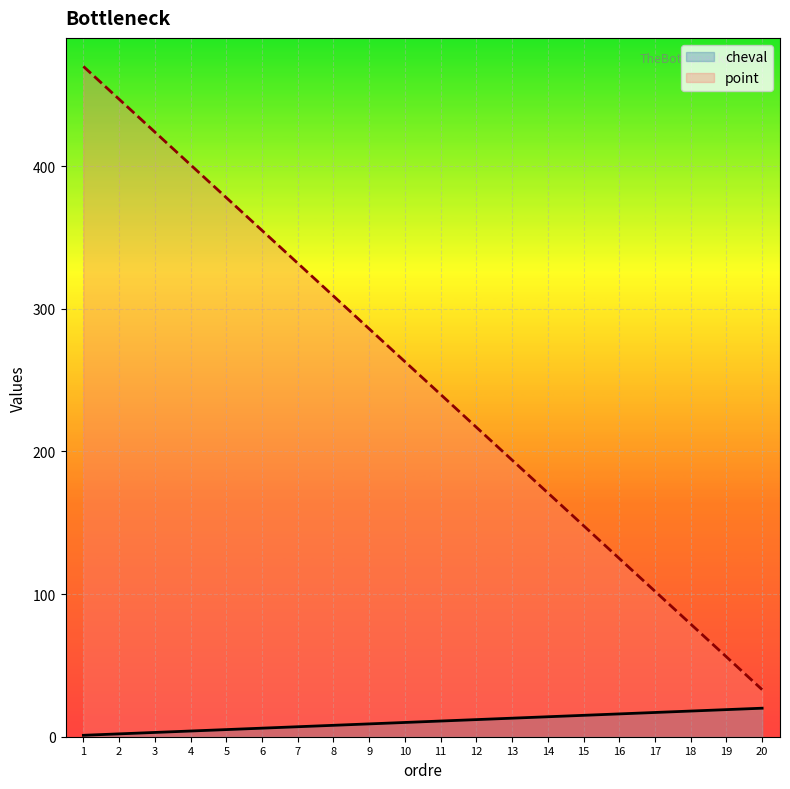

What is the difference between the cheval values at 13 and 3?

10